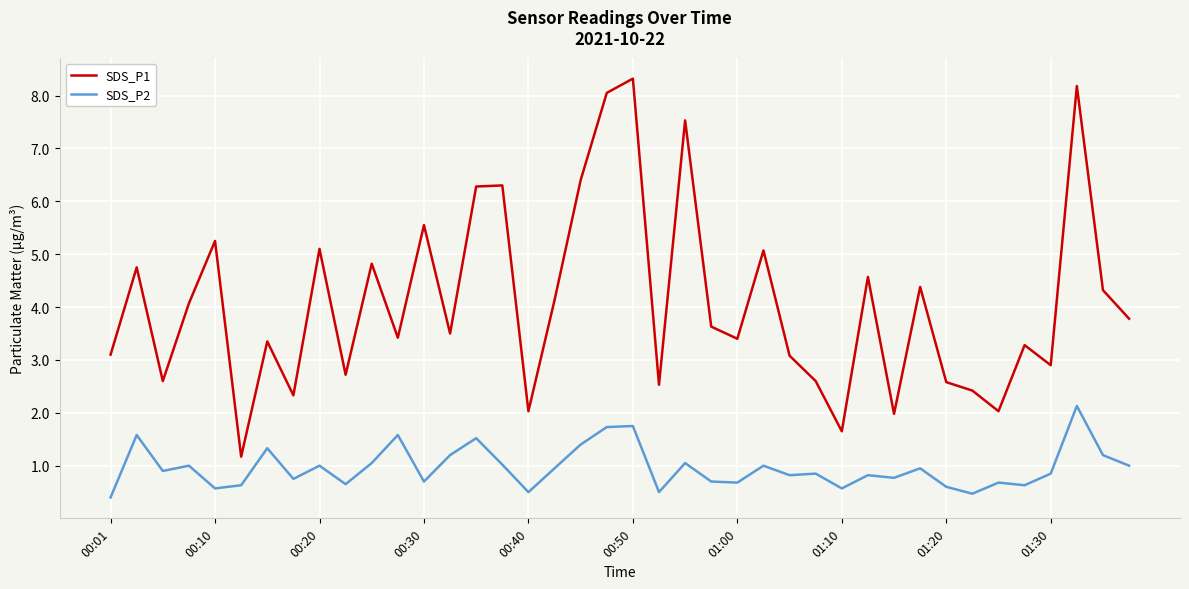

True or false: SDS_P1 has more than 1 interior local peaks.

True